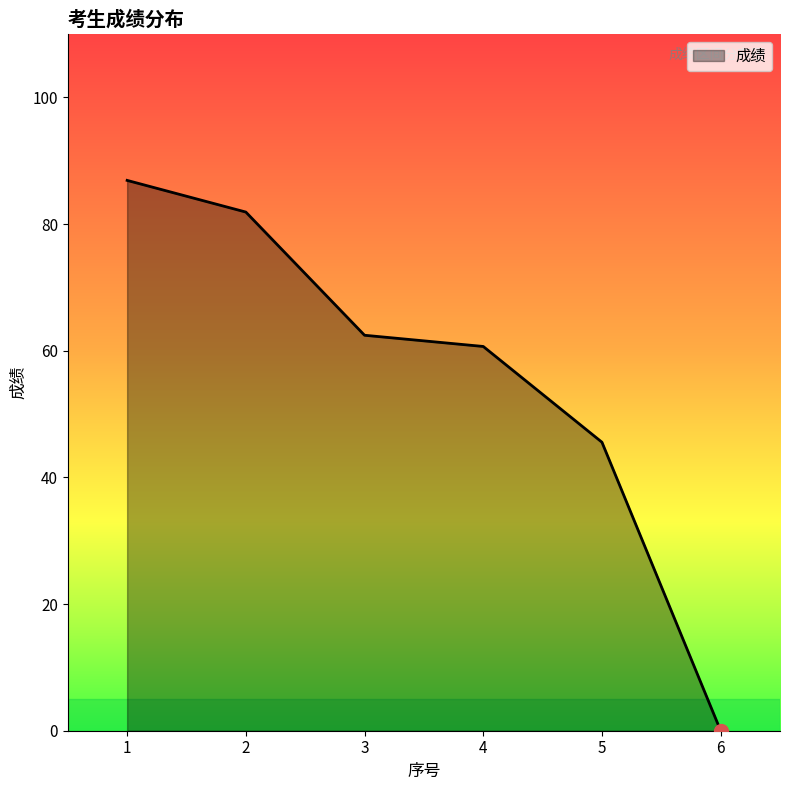

The chart shows a value of 86.9 at 1. True or false?

True